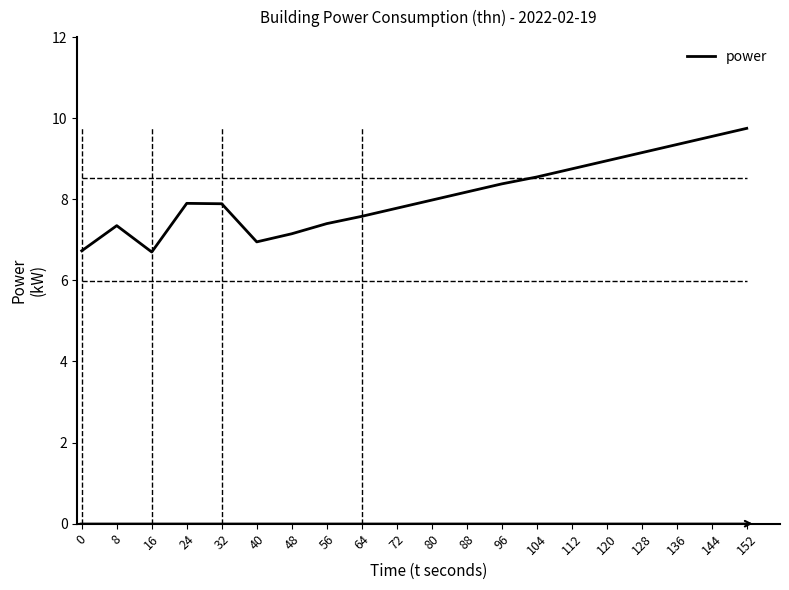

Where is the first local minimum?

16